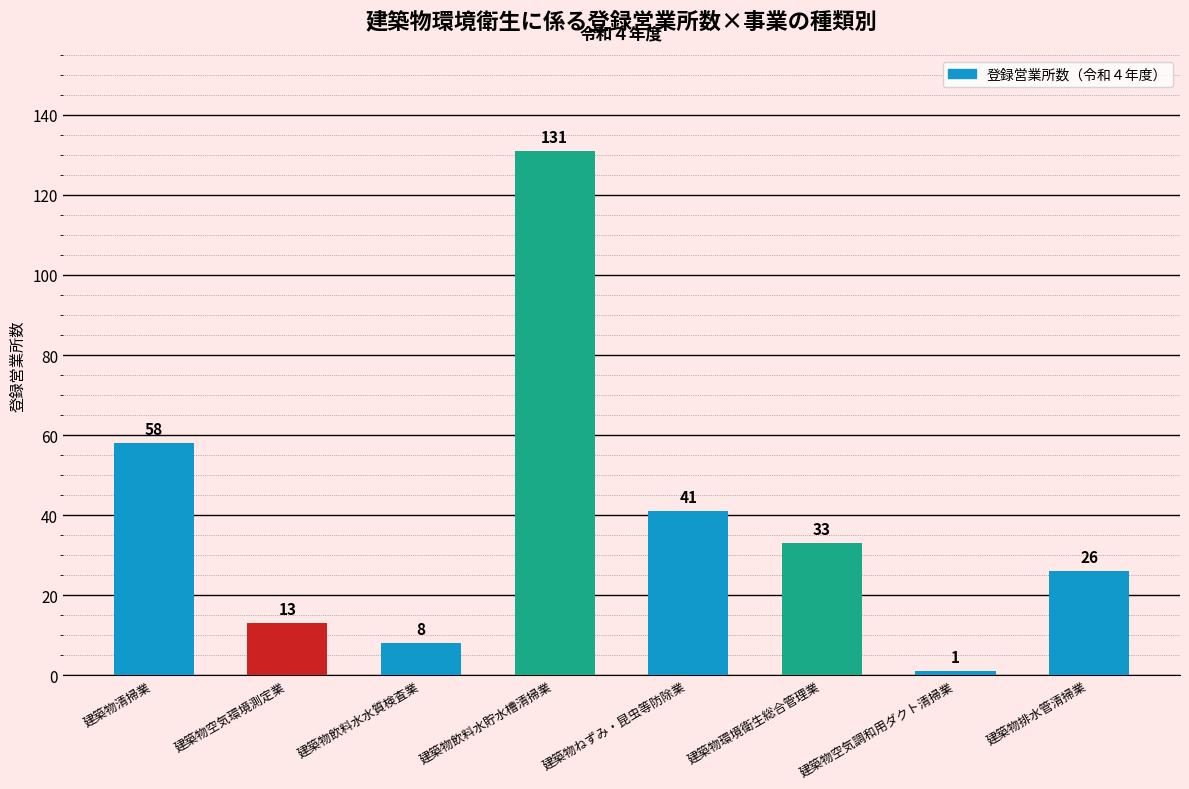

What is the label of the 5th bar from the left?

建築物ねずみ・昆虫等防除業